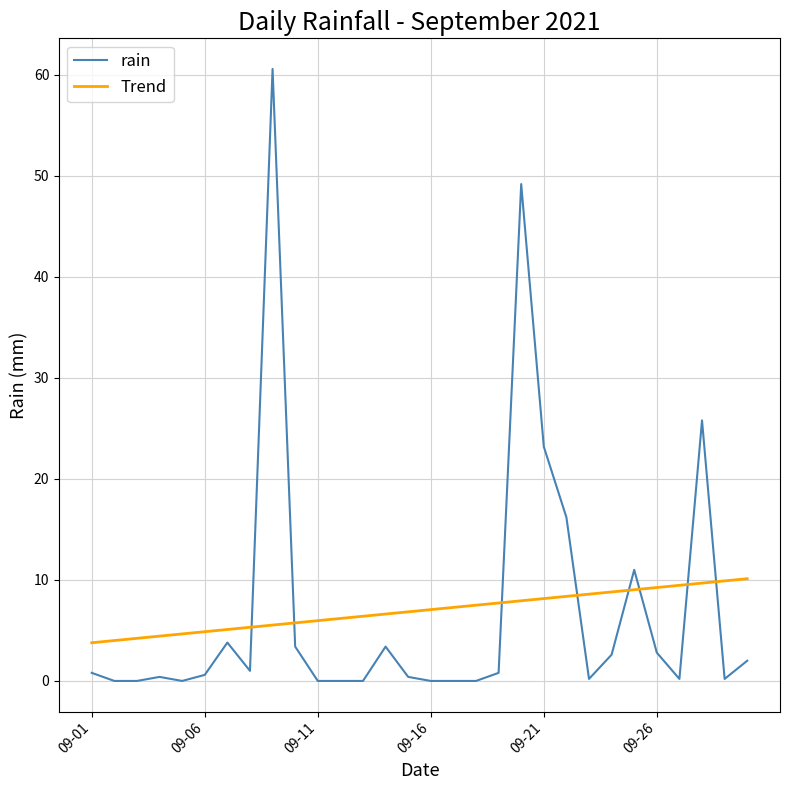

Count the number of categories in the chart.

30